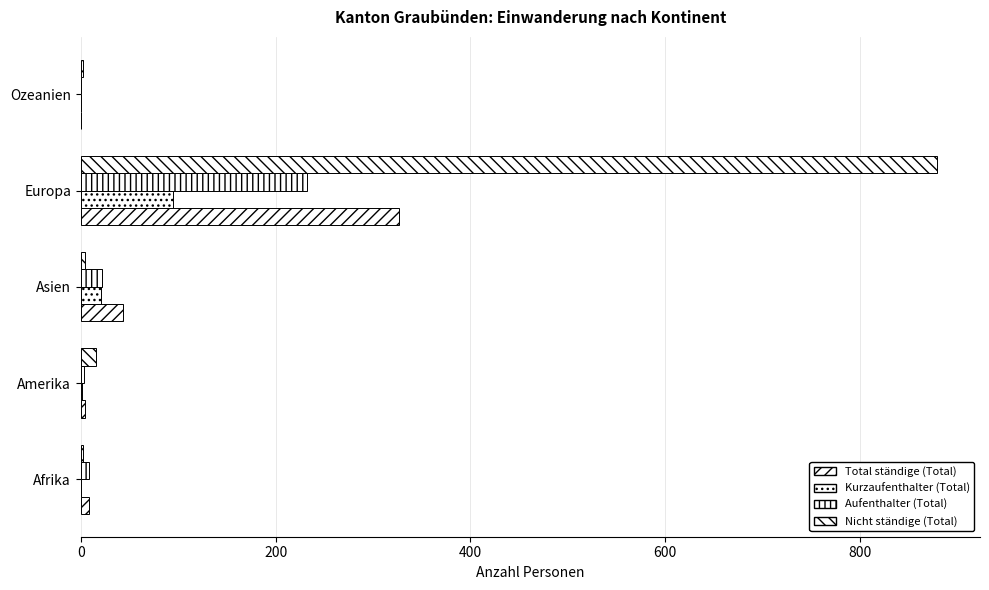

What is the average value of the Nicht ständige (Total) series?

181